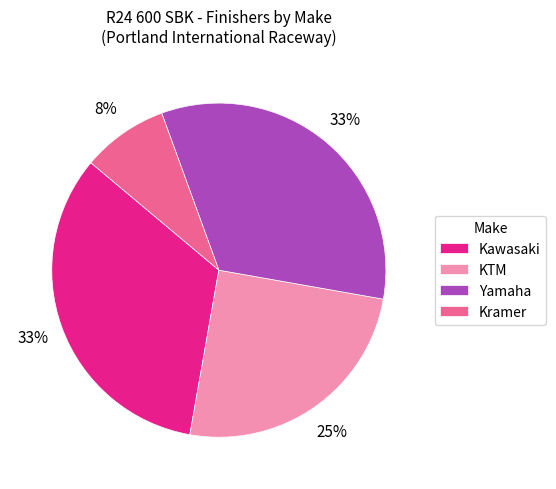

What is the smallest slice in the pie chart?

Kramer